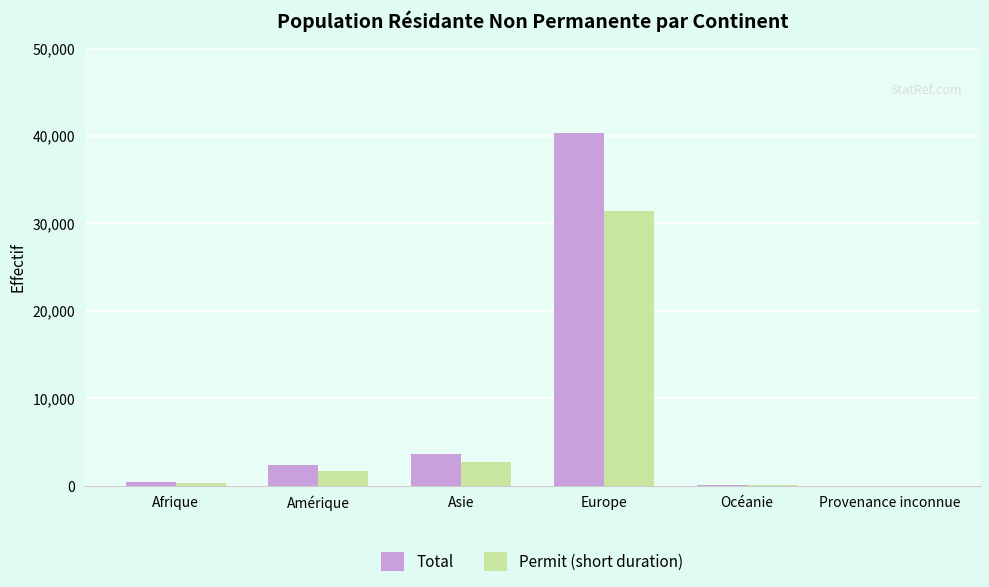

What is the sum of the Total values at Asie and Amérique?

6051